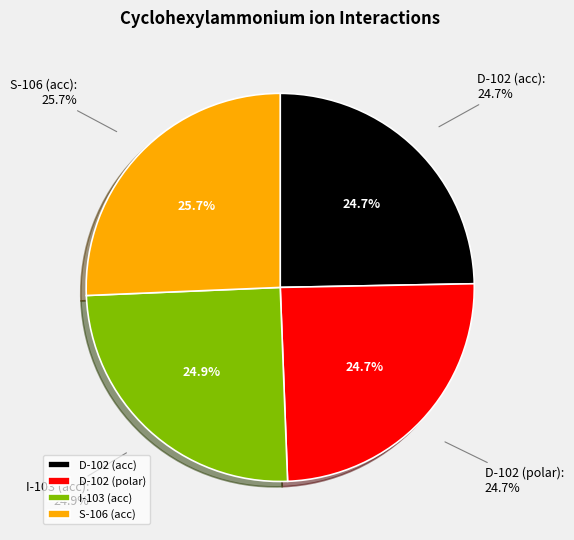

Is I (103) the majority of the pie?

No